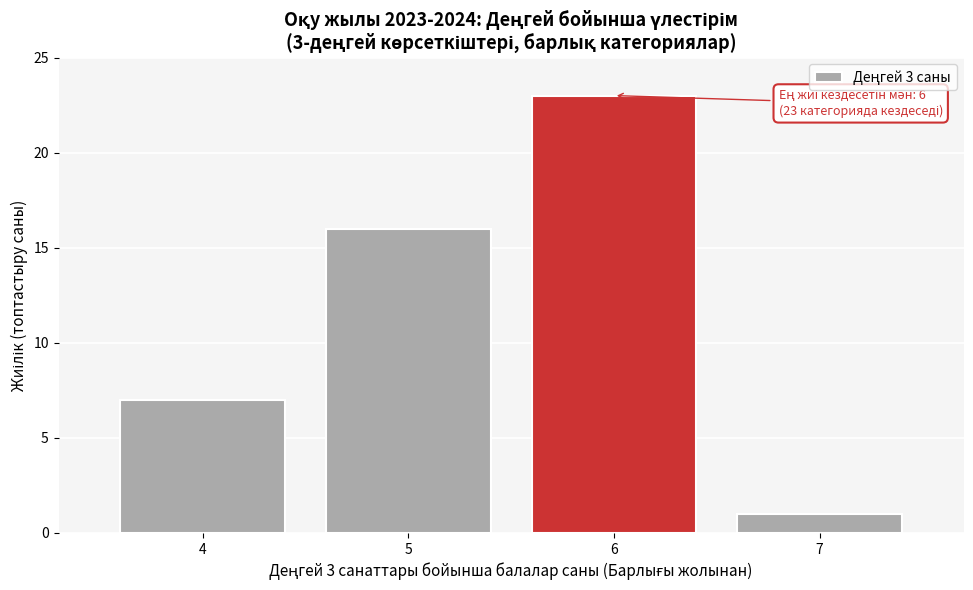

Reading left to right, transcribe all the data shown in this chart.

7	16	23	1